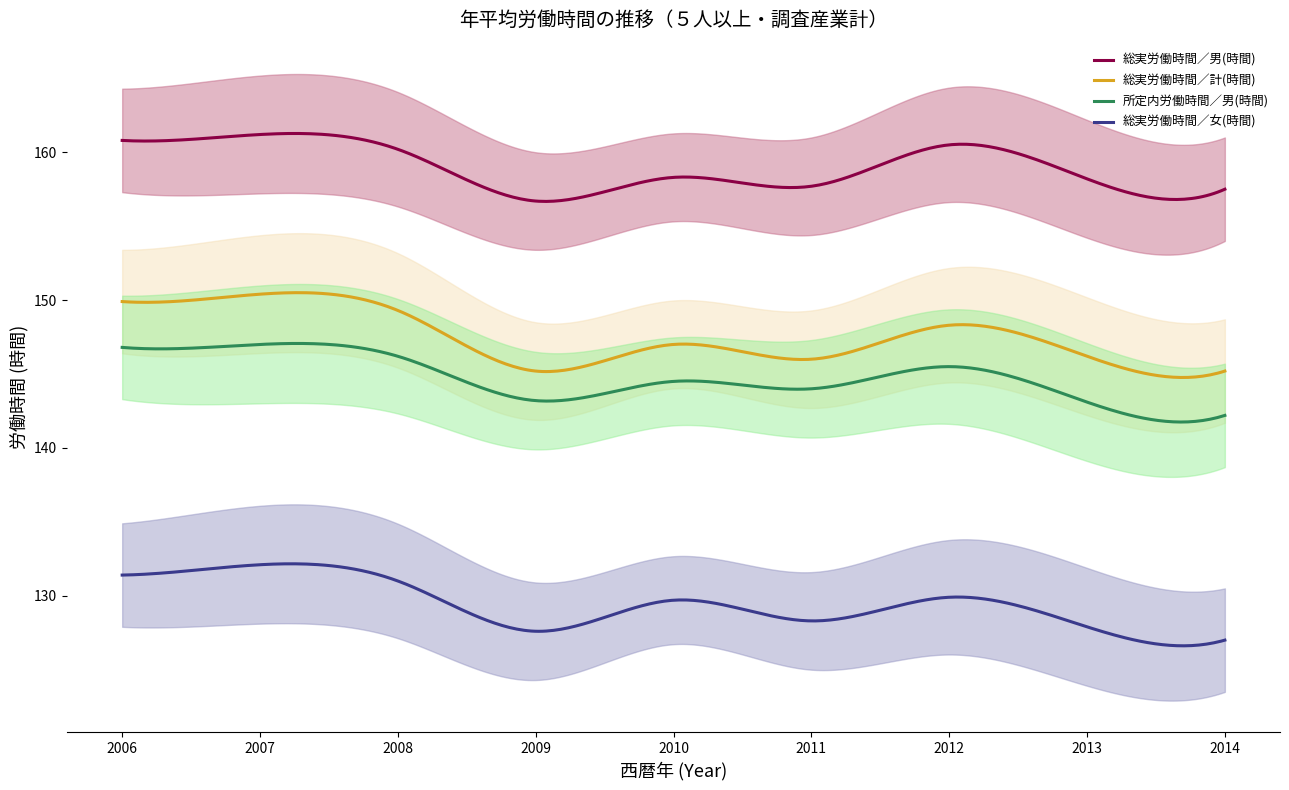

True or false: 総実労働時間／男(時間) and 所定内労働時間／男(時間) cross at least once.

False